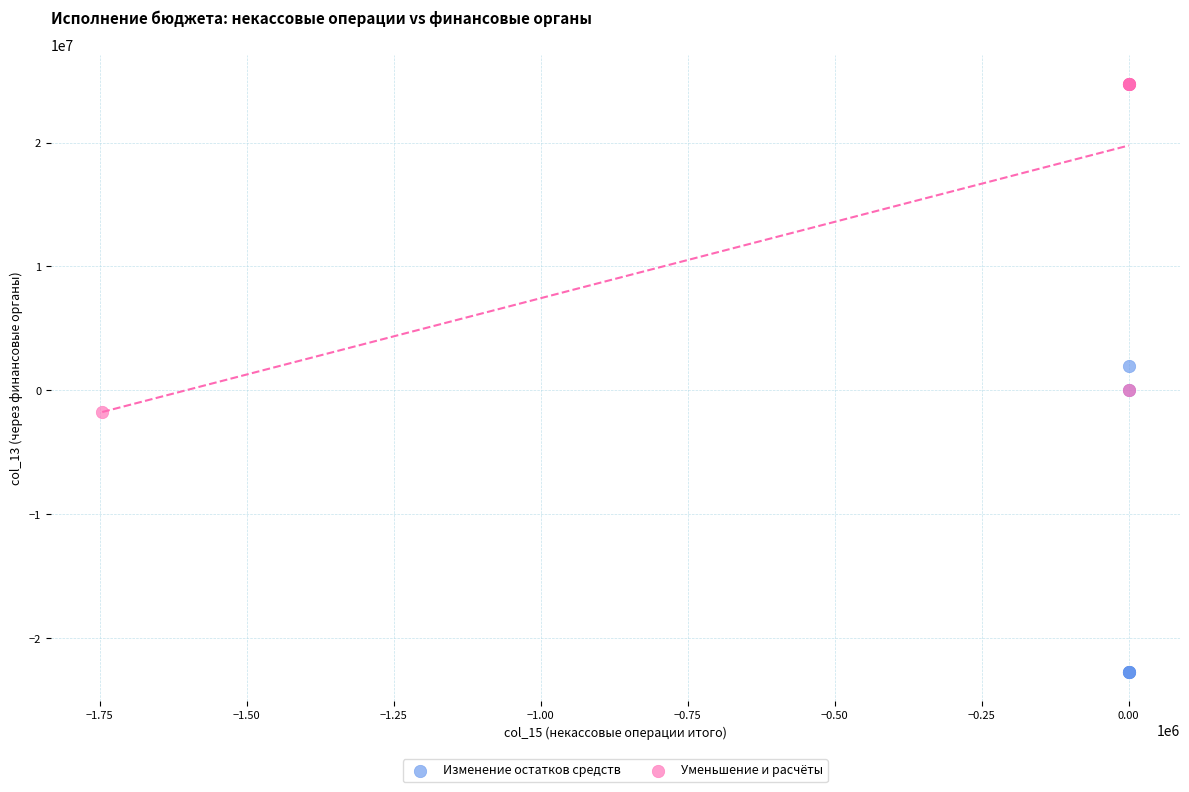

Which series reaches the minimum Y coordinate?

Изменение остатков средств